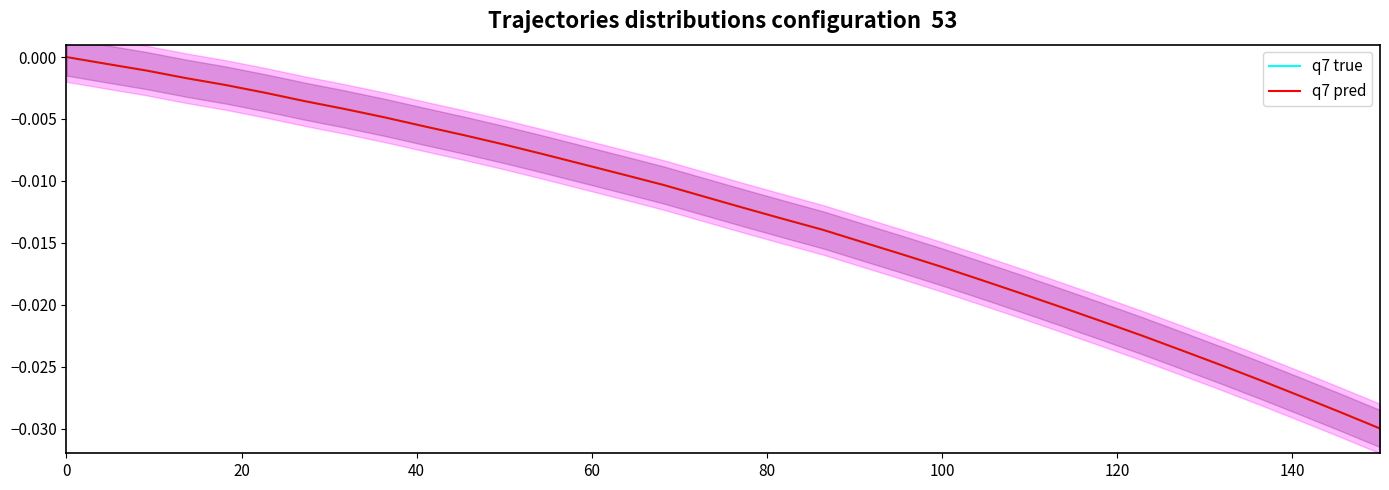

How many lines are shown in the chart?

2